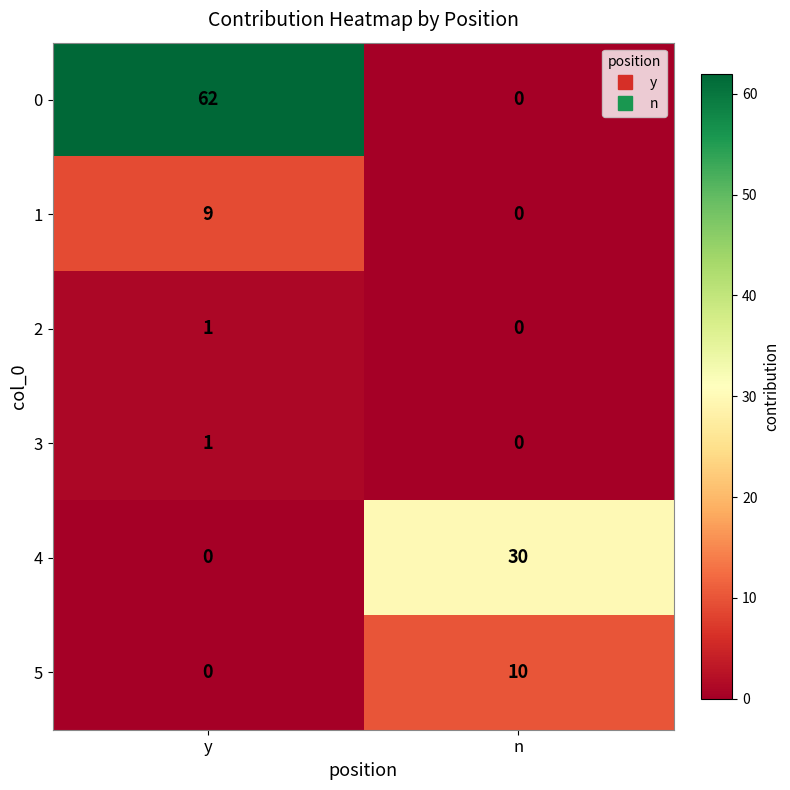

Count the number of categories in the chart.

2